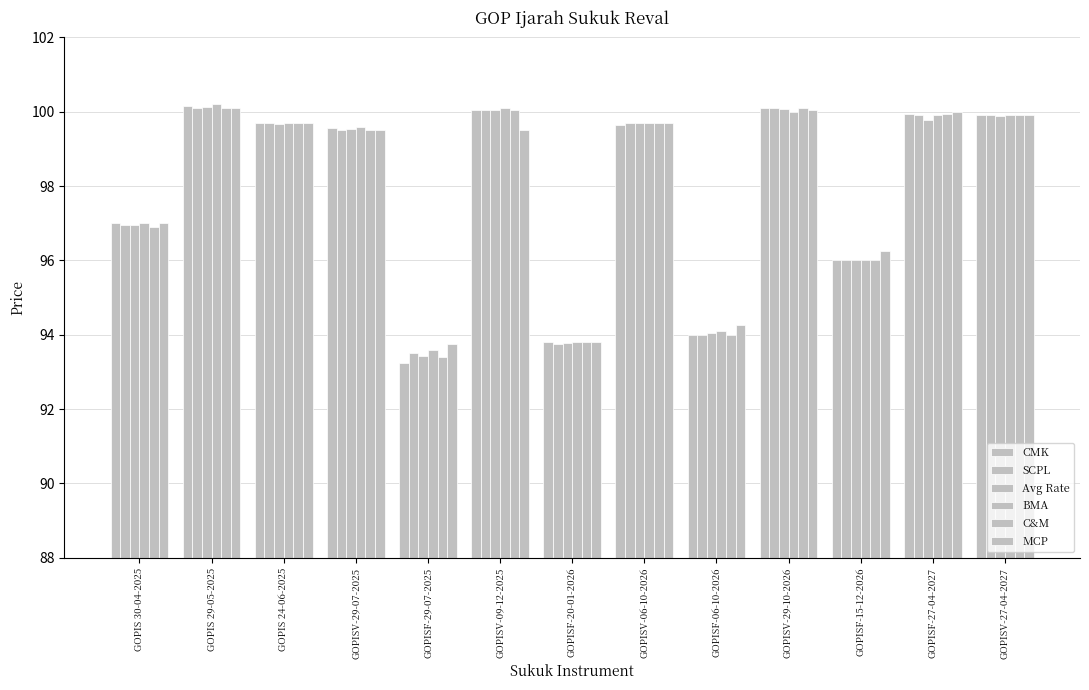

What is the difference between the second highest and minimum values in the C&M series?

6.7